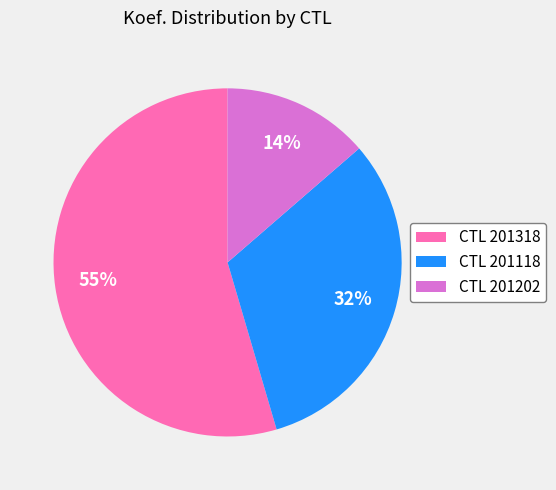

To the nearest percent, what is the average slice percentage?

33%